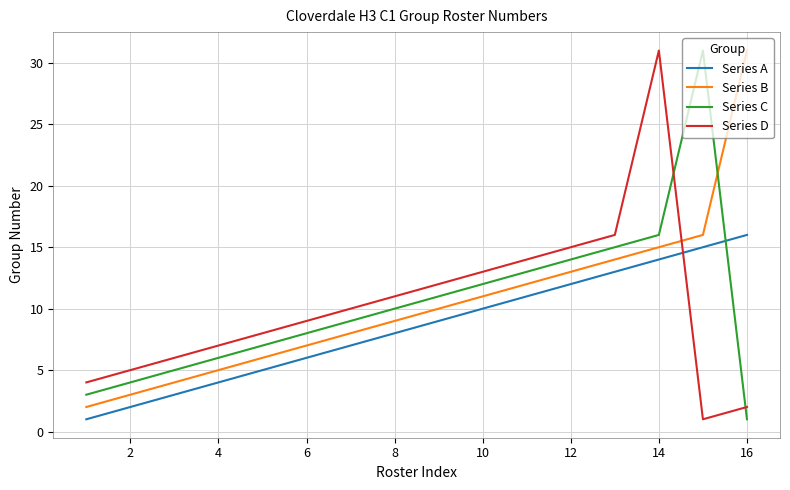

True or false: Series B and Series A intersect in this chart.

False